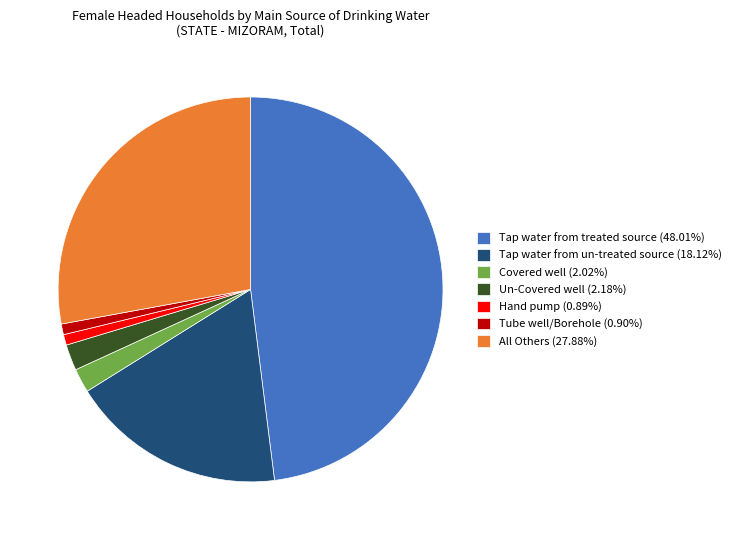

True or false: Hand pump accounts for 1% of the total.

True